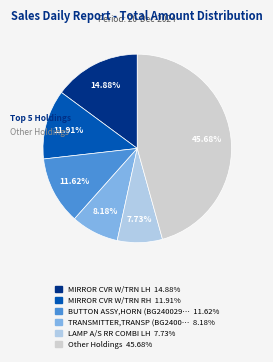

Is there a majority slice in this chart?

No